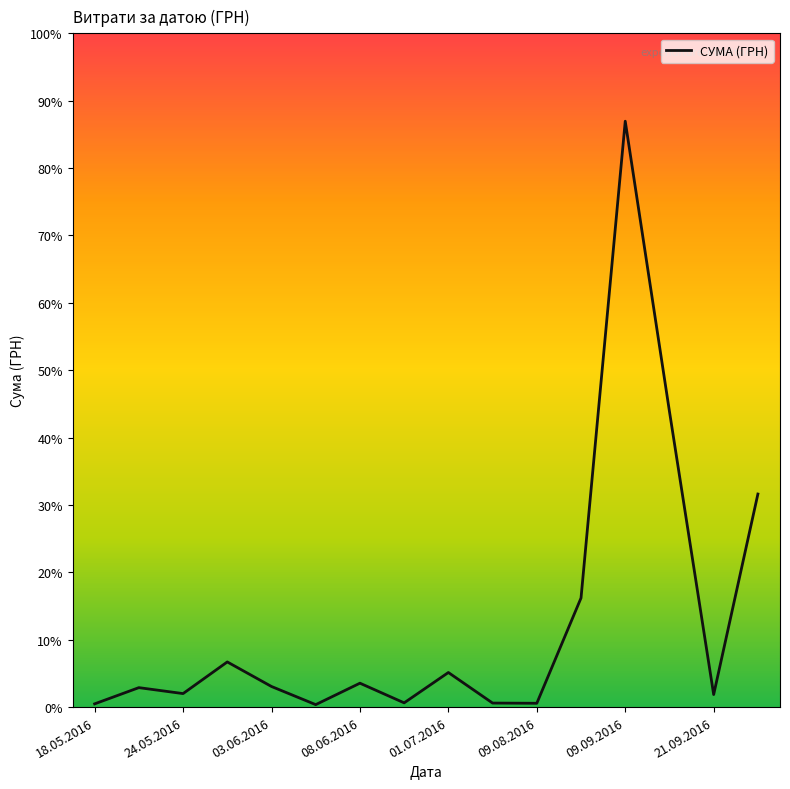

Reading right to left, transcribe all the data shown in this chart.

16145.8	950.0	22400.7	44400.2	8269.3	288.8	304.5	2621.0	321.0	1811.0	186.0	1561.0	3422.1	1023.1	1474.0	244.0